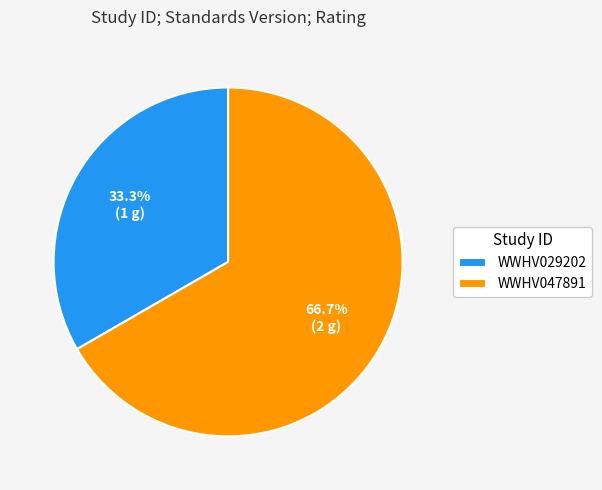

Count the number of slices in the pie.

2